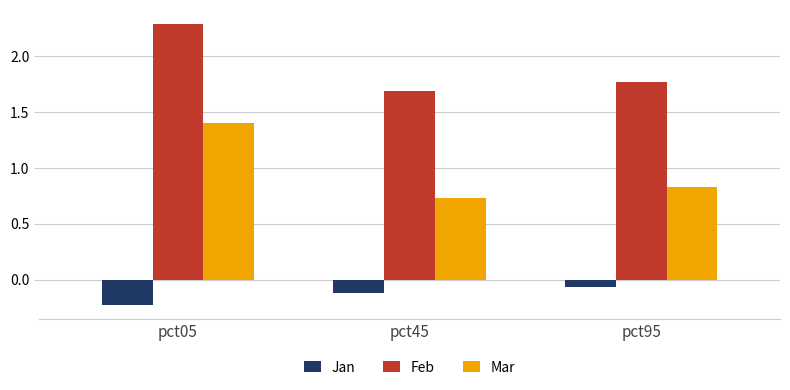

Count the number of categories in the chart.

3